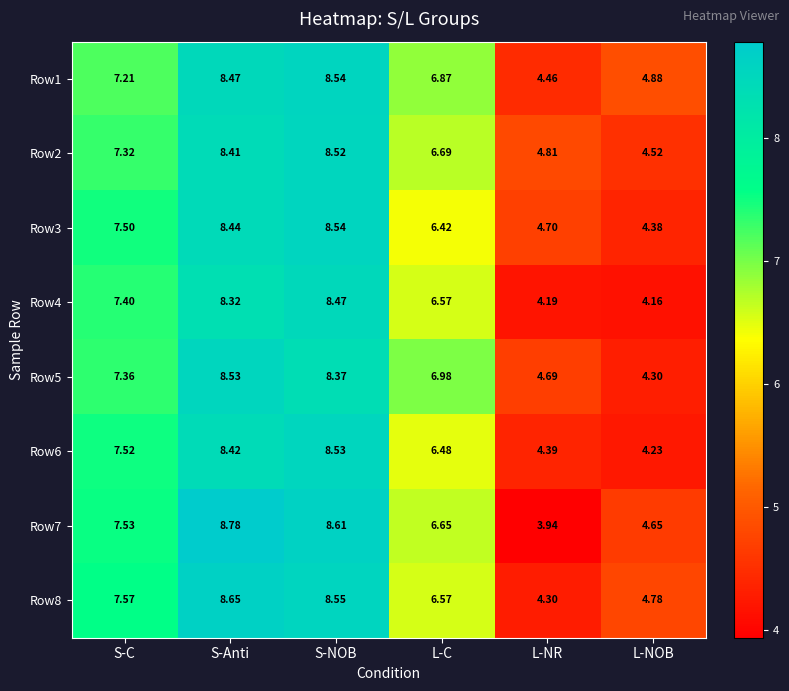

At which label does Row1 reach its minimum?

L-NR